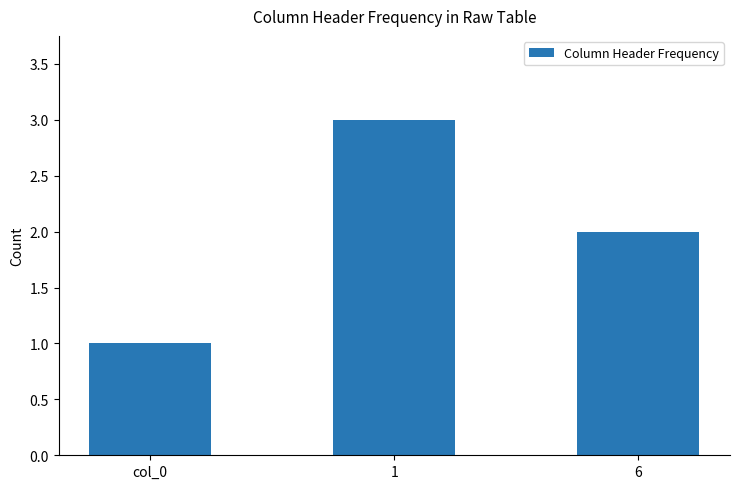

What is the change in value from col_0 to 6?

+1